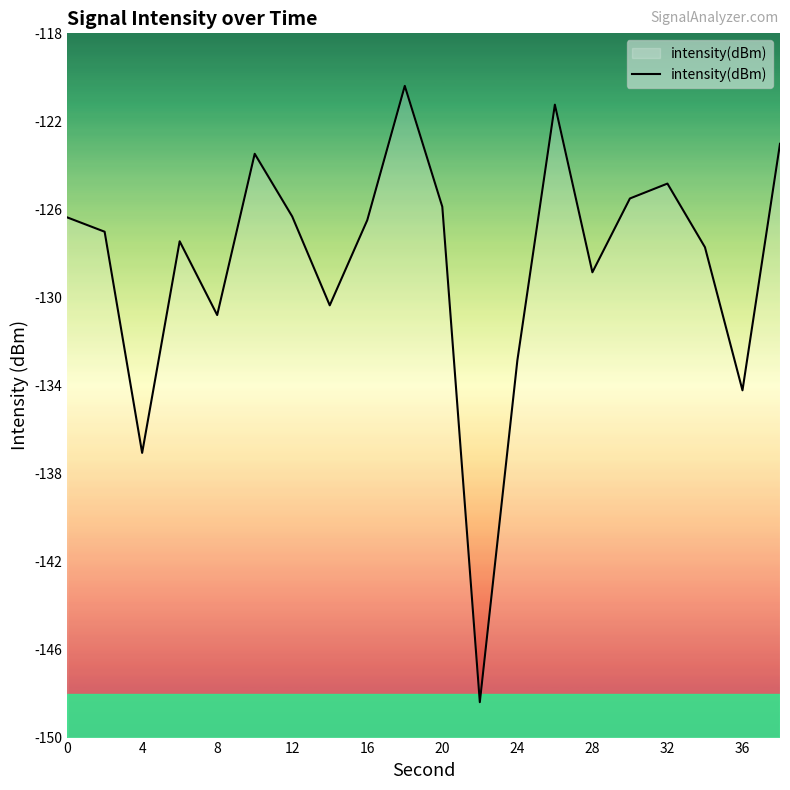

Is this an area chart (filled region under the line)?

No